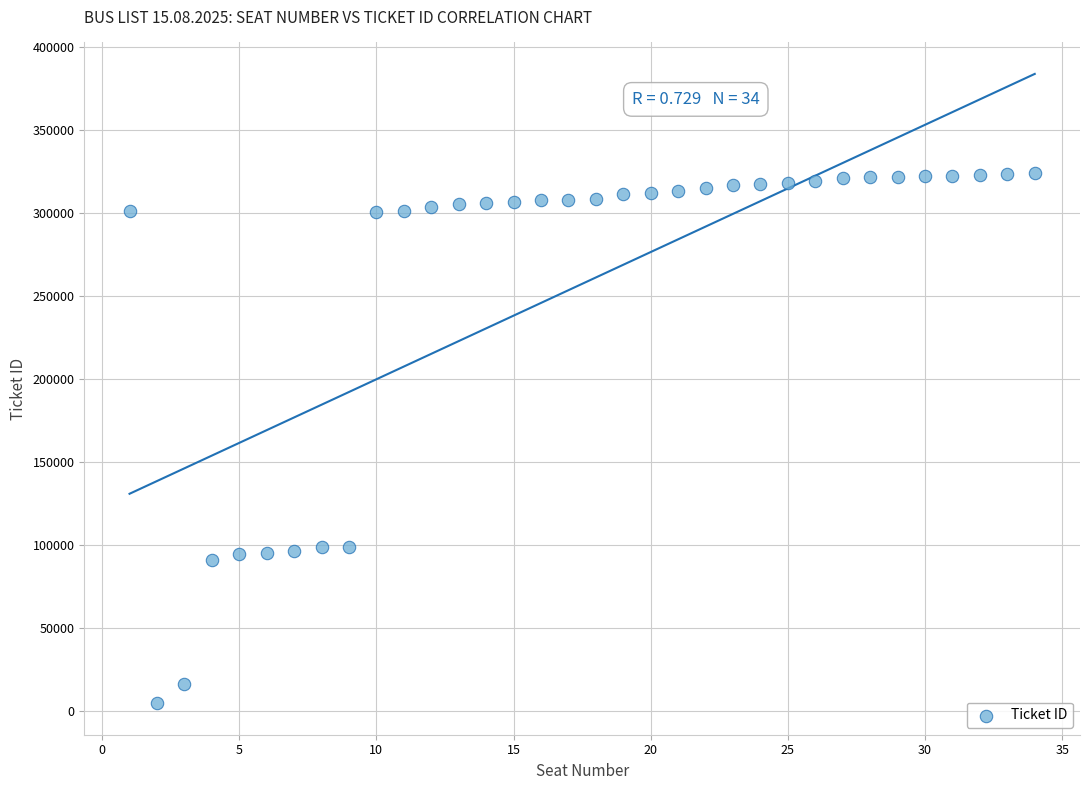

What is the range of Y values (max minus min)?

319557